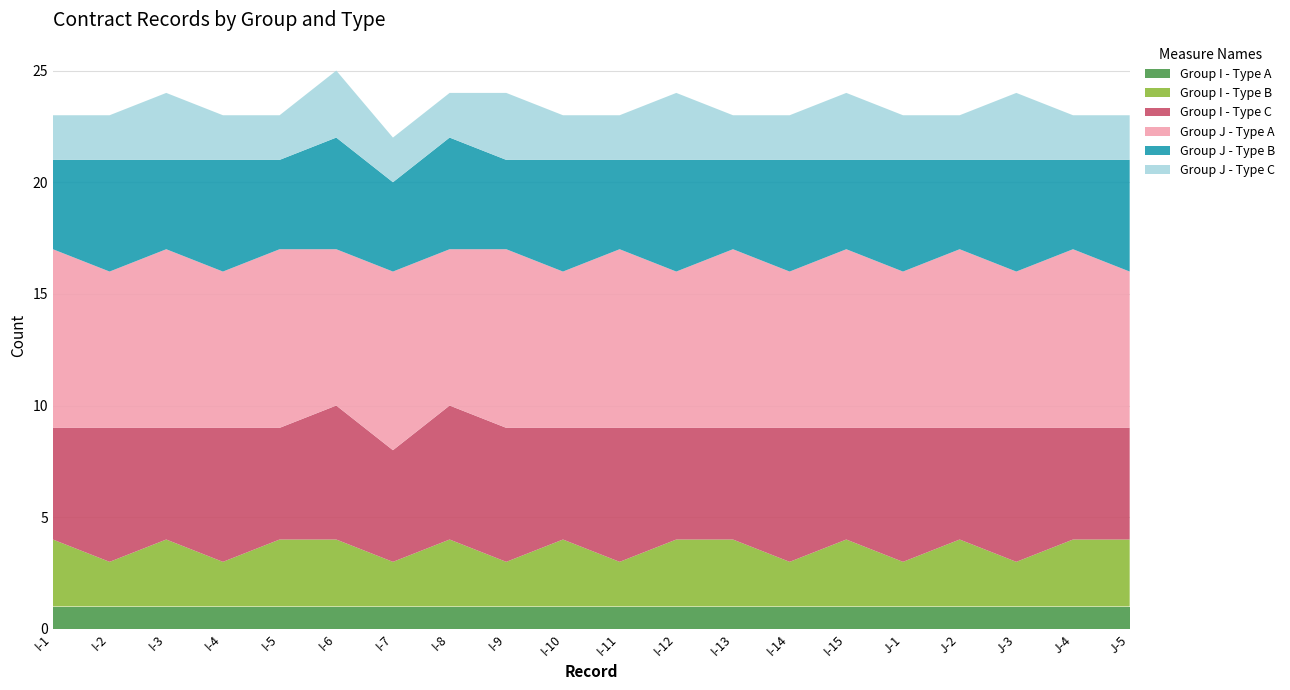

Reading left to right, transcribe all the data shown in this chart.

Group I - Type A: I-1=1	I-2=1	I-3=1	I-4=1	I-5=1	I-6=1	I-7=1	I-8=1	I-9=1	I-10=1	I-11=1	I-12=1	I-13=1	I-14=1	I-15=1	J-1=1	J-2=1	J-3=1	J-4=1	J-5=1
Group I - Type B: I-1=3	I-2=2	I-3=3	I-4=2	I-5=3	I-6=3	I-7=2	I-8=3	I-9=2	I-10=3	I-11=2	I-12=3	I-13=3	I-14=2	I-15=3	J-1=2	J-2=3	J-3=2	J-4=3	J-5=3
Group I - Type C: I-1=5	I-2=6	I-3=5	I-4=6	I-5=5	I-6=6	I-7=5	I-8=6	I-9=6	I-10=5	I-11=6	I-12=5	I-13=5	I-14=6	I-15=5	J-1=6	J-2=5	J-3=6	J-4=5	J-5=5
Group J - Type A: I-1=8	I-2=7	I-3=8	I-4=7	I-5=8	I-6=7	I-7=8	I-8=7	I-9=8	I-10=7	I-11=8	I-12=7	I-13=8	I-14=7	I-15=8	J-1=7	J-2=8	J-3=7	J-4=8	J-5=7
Group J - Type B: I-1=4	I-2=5	I-3=4	I-4=5	I-5=4	I-6=5	I-7=4	I-8=5	I-9=4	I-10=5	I-11=4	I-12=5	I-13=4	I-14=5	I-15=4	J-1=5	J-2=4	J-3=5	J-4=4	J-5=5
Group J - Type C: I-1=2	I-2=2	I-3=3	I-4=2	I-5=2	I-6=3	I-7=2	I-8=2	I-9=3	I-10=2	I-11=2	I-12=3	I-13=2	I-14=2	I-15=3	J-1=2	J-2=2	J-3=3	J-4=2	J-5=2